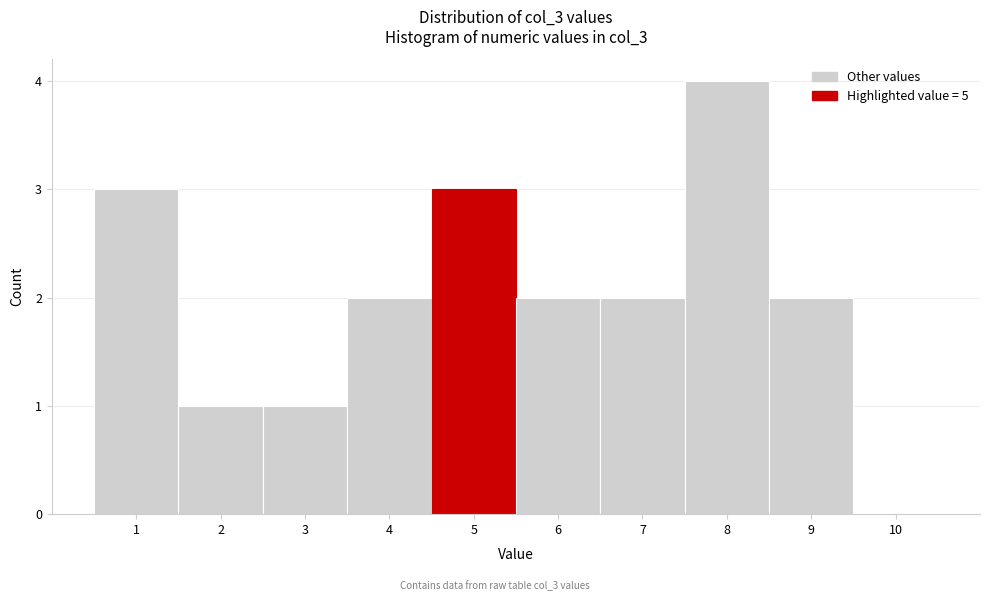

Reading left to right, transcribe this chart: for each bar, give the range it covers on the x-axis and its height. The values are not printed on the chart, so give them approximately, as read against the axis.

0.5 to 1.5: 3
1.5 to 2.5: 1
2.5 to 3.5: 1
3.5 to 4.5: 2
4.5 to 5.5: 3
5.5 to 6.5: 2
6.5 to 7.5: 2
7.5 to 8.5: 4
8.5 to 9.5: 2
9.5 to 10.5: 0